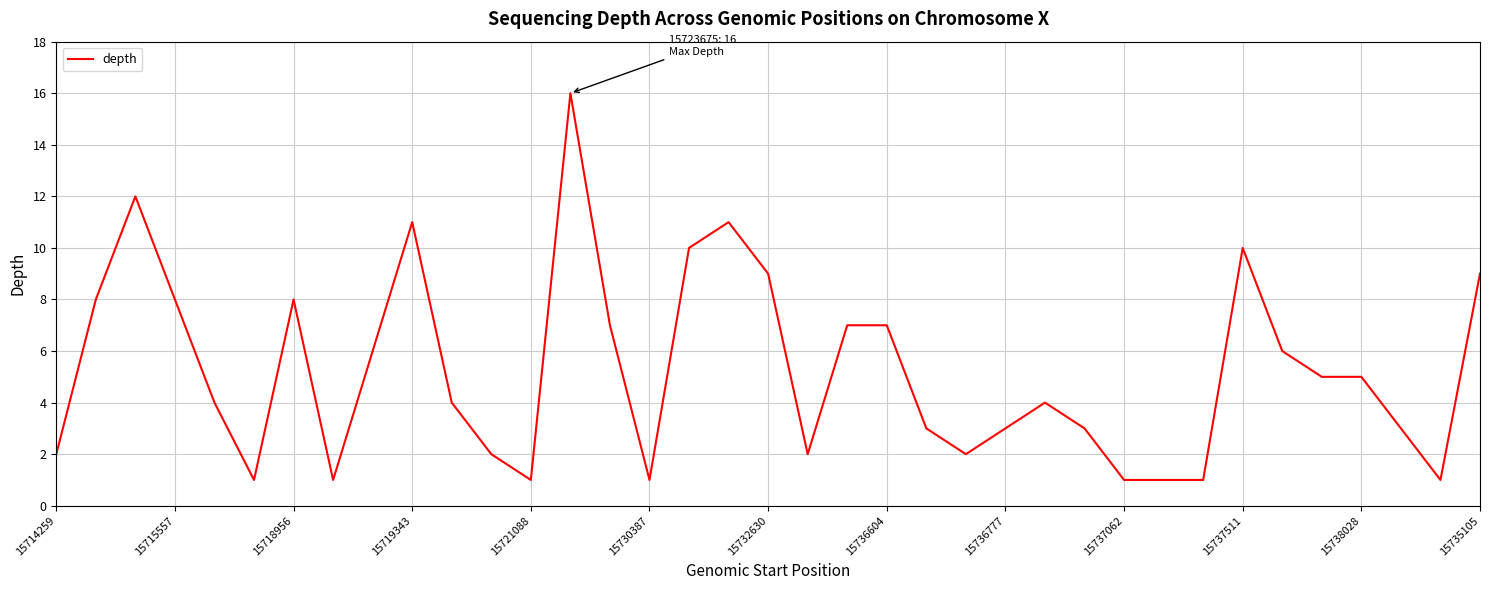

What is the difference between the maximum and minimum values?

15